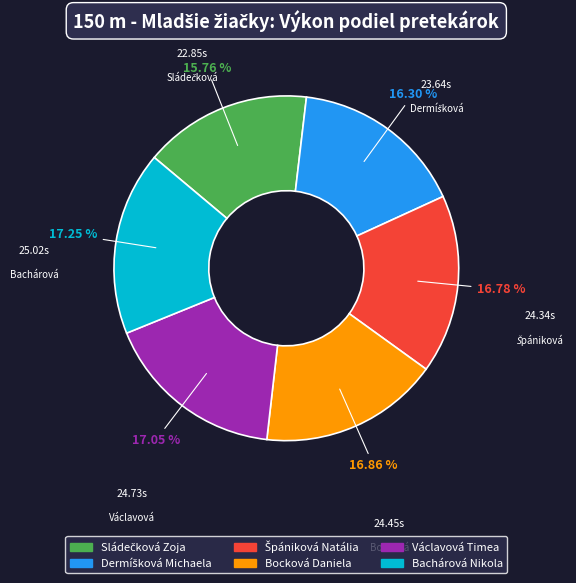

Approximately how many times larger is the value at Václavová Timea compared to Bachárová Nikola?

1.0